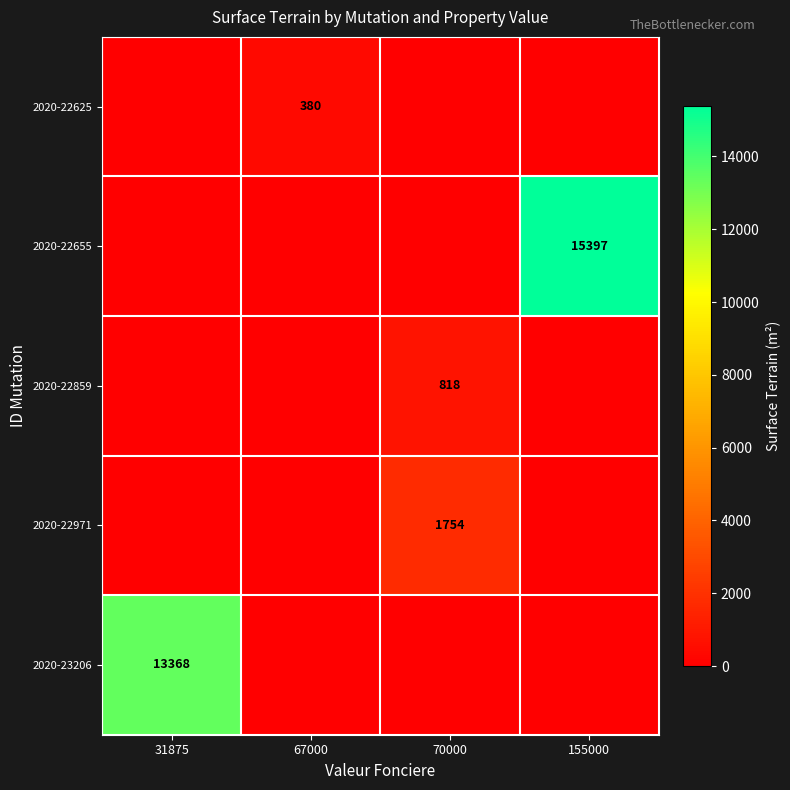

The 2020-22655 series shows 15397 at 155000. True or false?

True